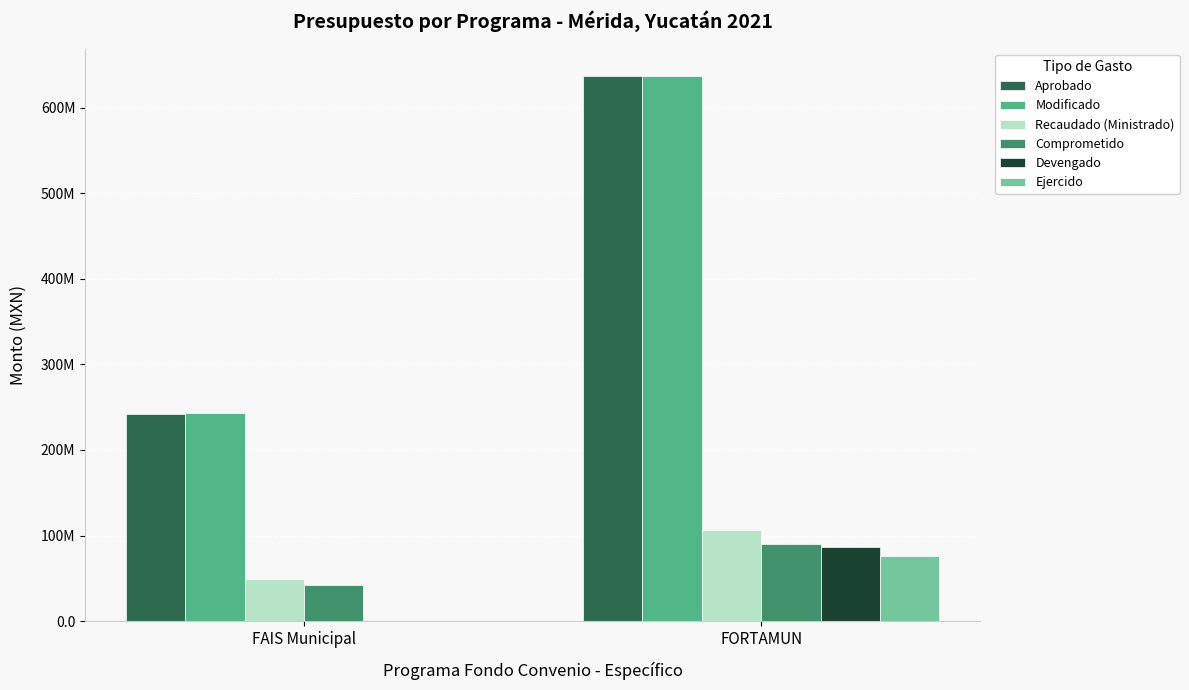

What is the label of the 2nd bar from the left?

FORTAMUN